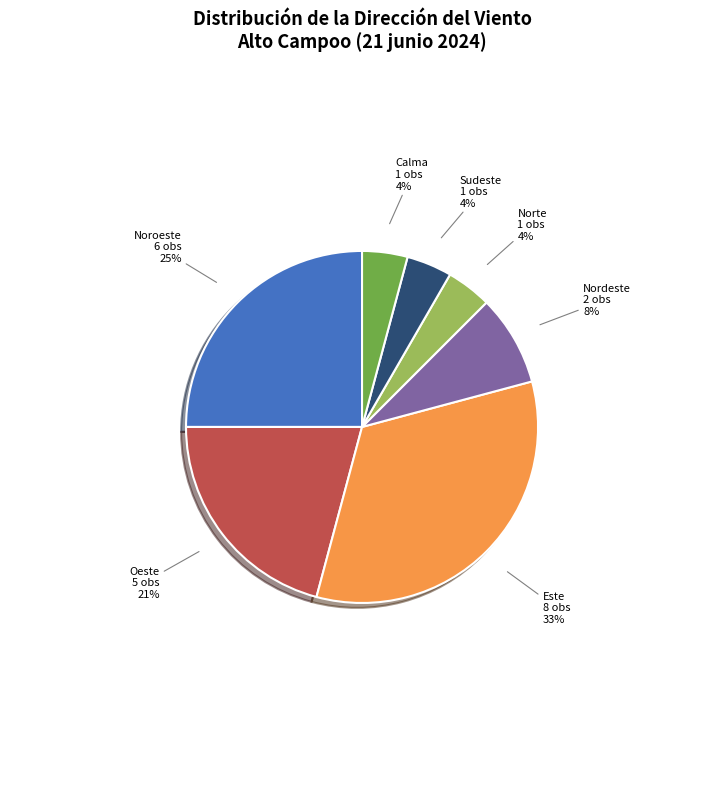

To the nearest percent, what is the difference between the largest and smallest slice percentages?

29%